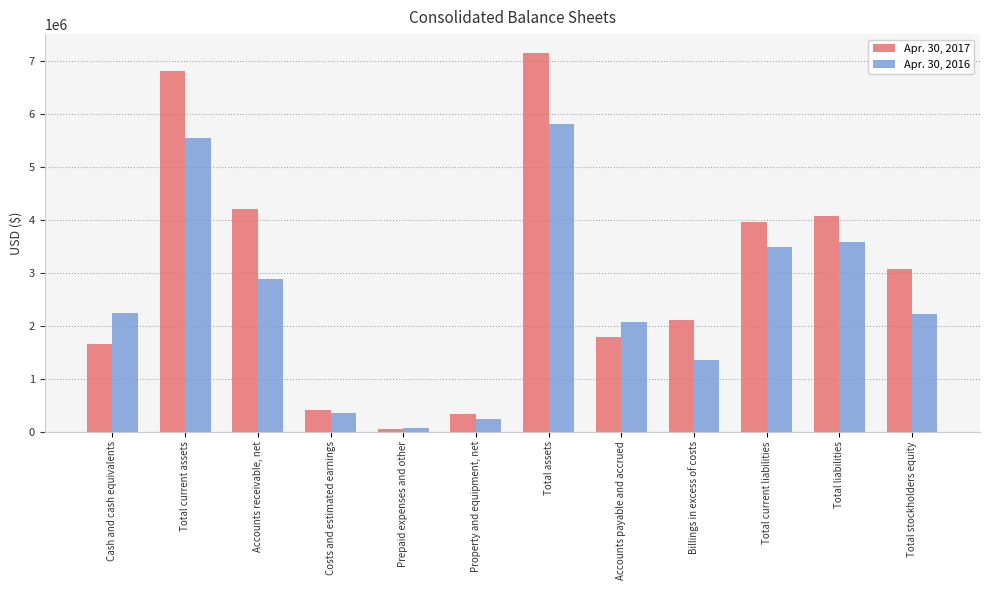

List the labels in order of Apr. 30, 2016 value, largest first.

Total assets, Total current assets, Total liabilities, Total current liabilities, Accounts receivable, net, Cash and cash equivalents, Total stockholders equity, Accounts payable and accrued, Billings in excess of costs, Costs and estimated earnings, Property and equipment, net, Prepaid expenses and other